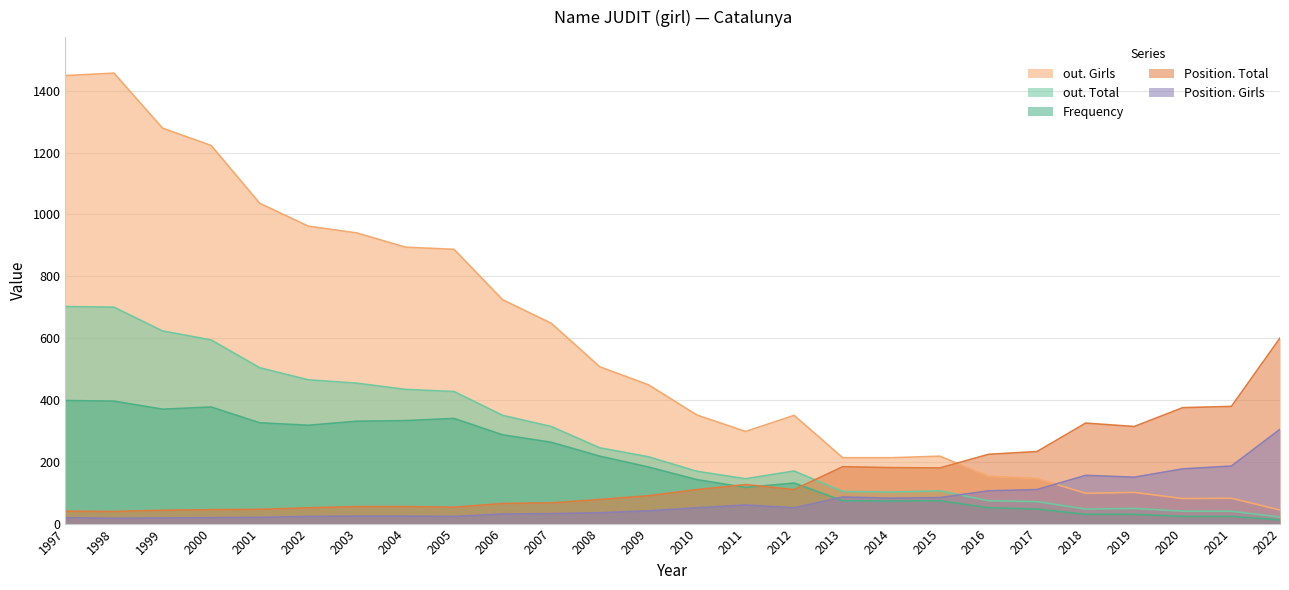

What is the value of the out. Girls point at the 7th from the left?

940